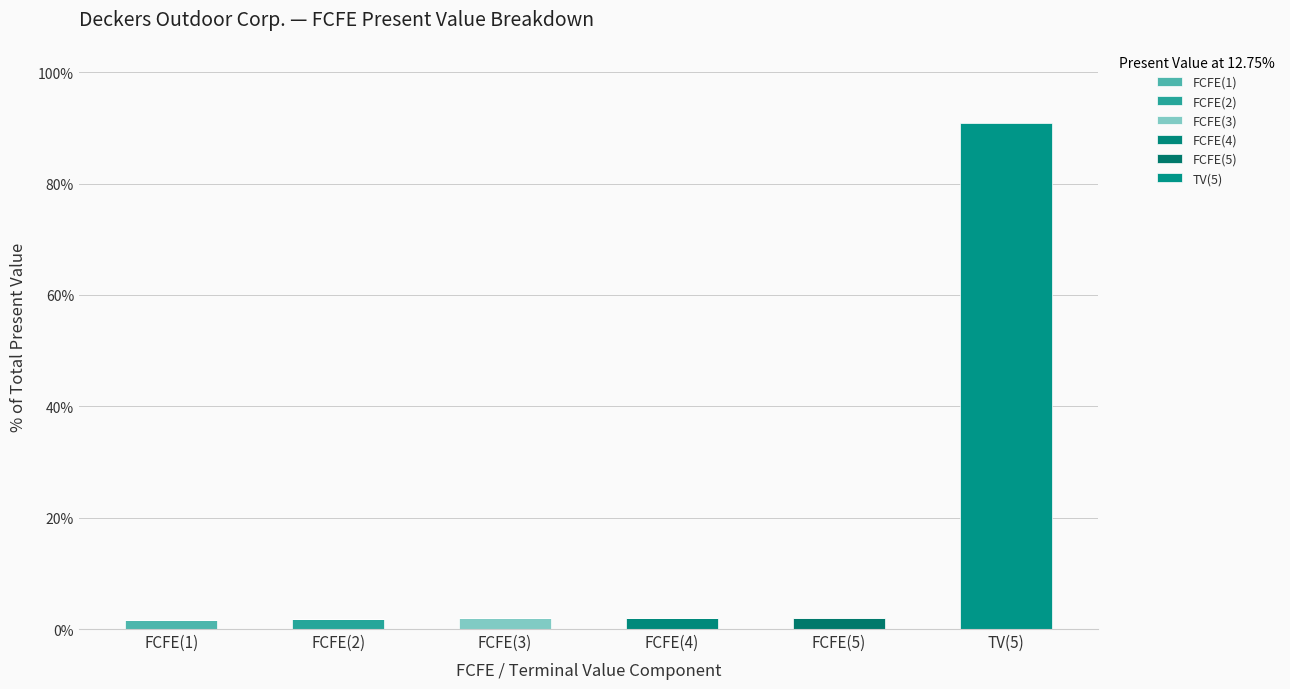

How many data points does each series have?

6